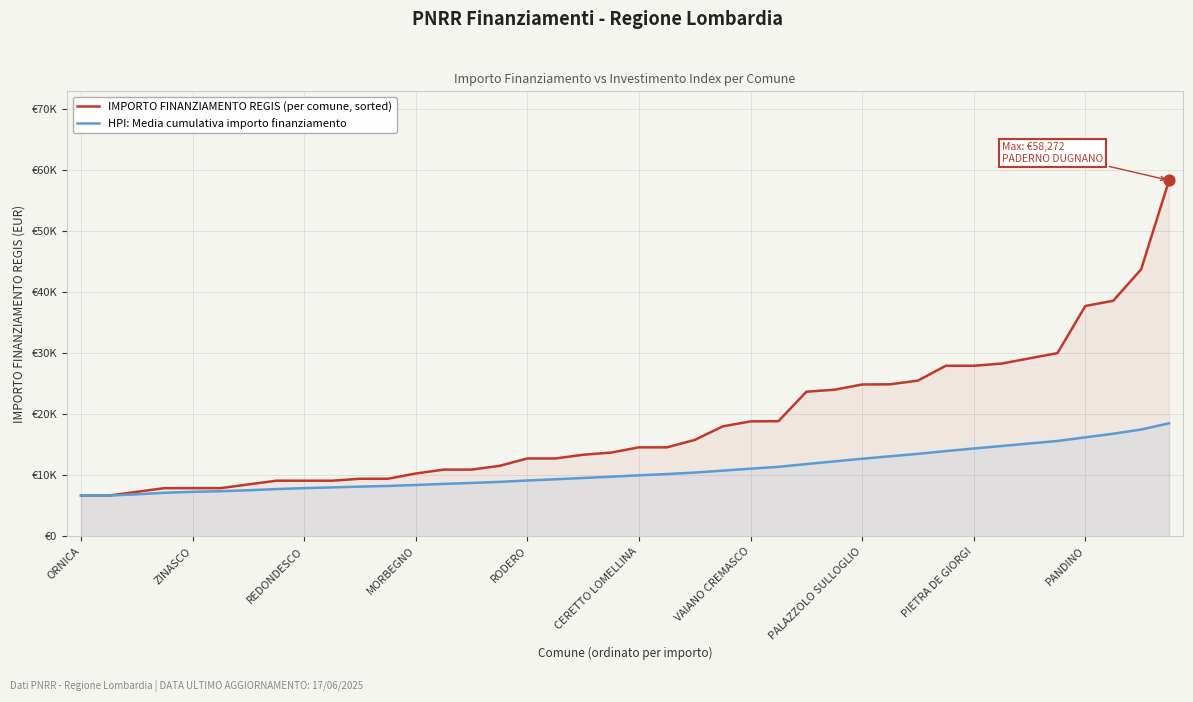

Which series contains the highest Y value?

IMPORTO FINANZIAMENTO REGIS (per comune, sorted)